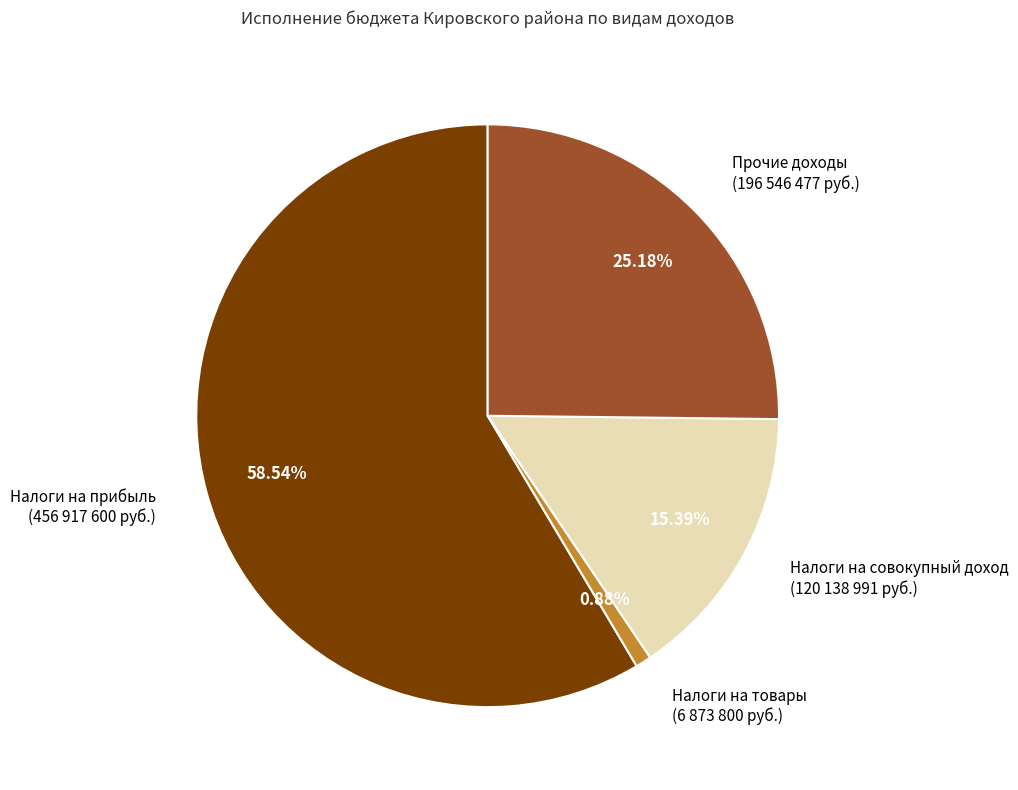

Rank the categories by value from highest to lowest.

Налоги на прибыль (456 917 600 руб.), Прочие доходы (196 546 477 руб.), Налоги на совокупный доход (120 138 991 руб.), Налоги на товары (6 873 800 руб.)